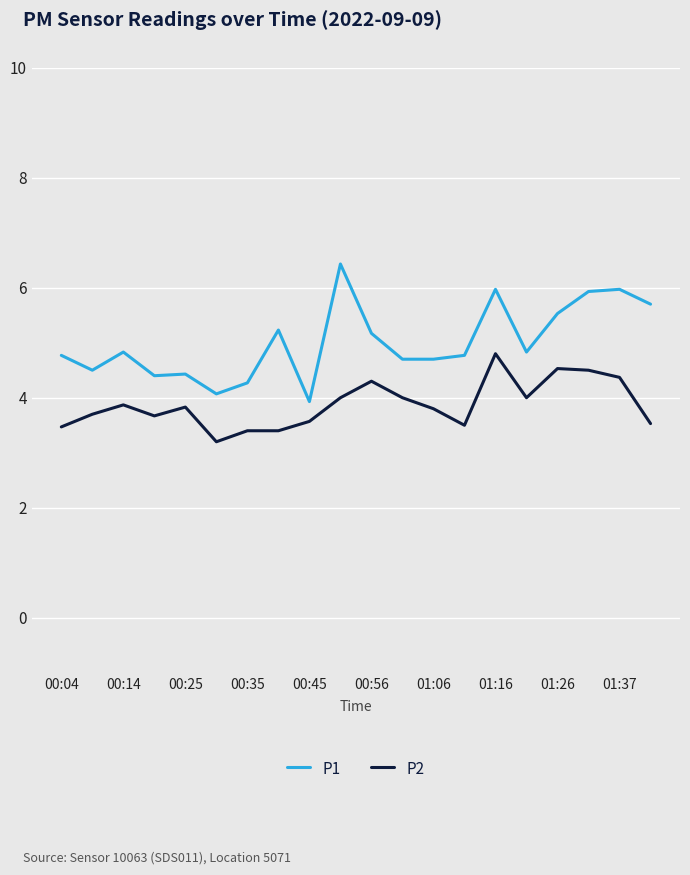

What is the greatest value displayed?

6.4